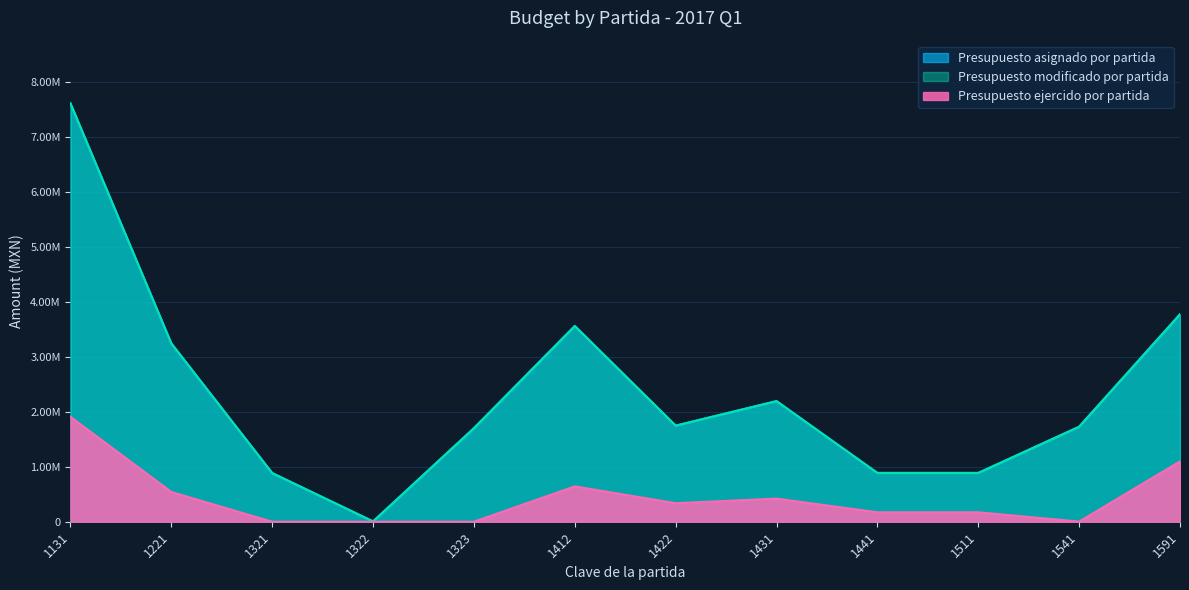

How many lines are shown in the chart?

3